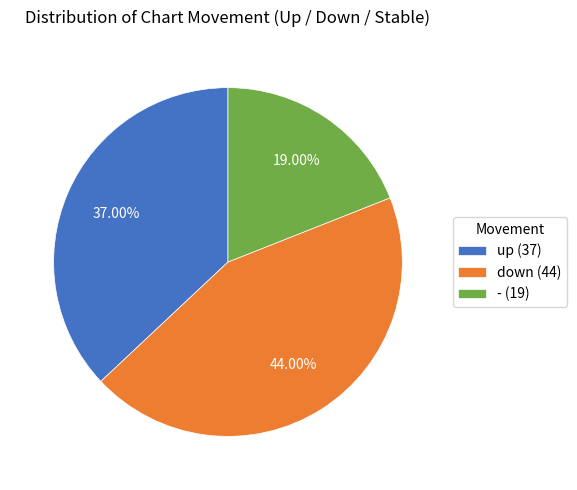

To the nearest percent, what portion does up represent?

37%